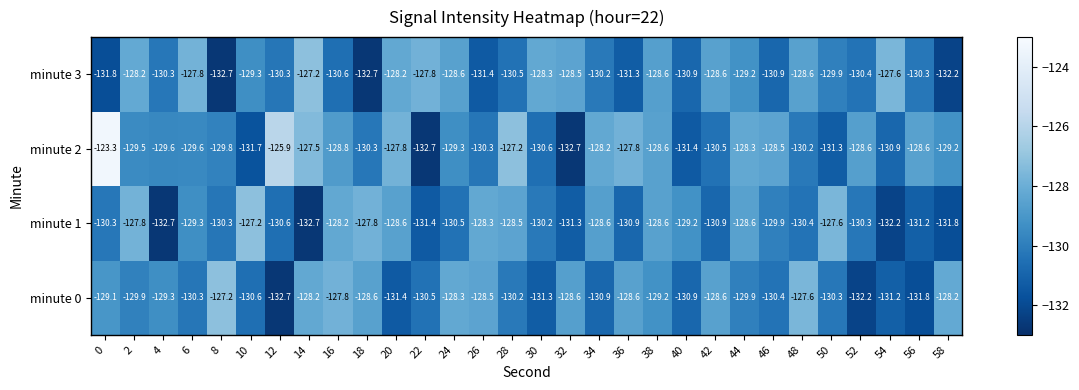

What is the difference between the minute 0 values at 32 and 22?

1.9